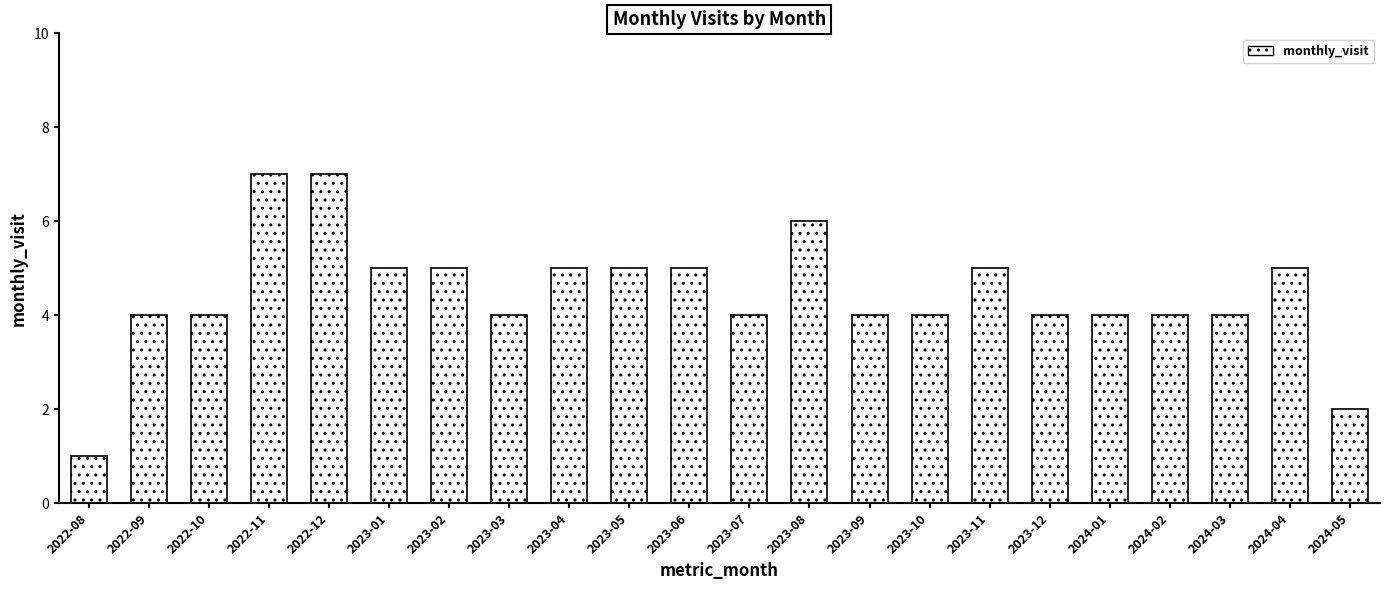

Reading right to left, transcribe all the data shown in this chart.

2024-05=2	2024-04=5	2024-03=4	2024-02=4	2024-01=4	2023-12=4	2023-11=5	2023-10=4	2023-09=4	2023-08=6	2023-07=4	2023-06=5	2023-05=5	2023-04=5	2023-03=4	2023-02=5	2023-01=5	2022-12=7	2022-11=7	2022-10=4	2022-09=4	2022-08=1